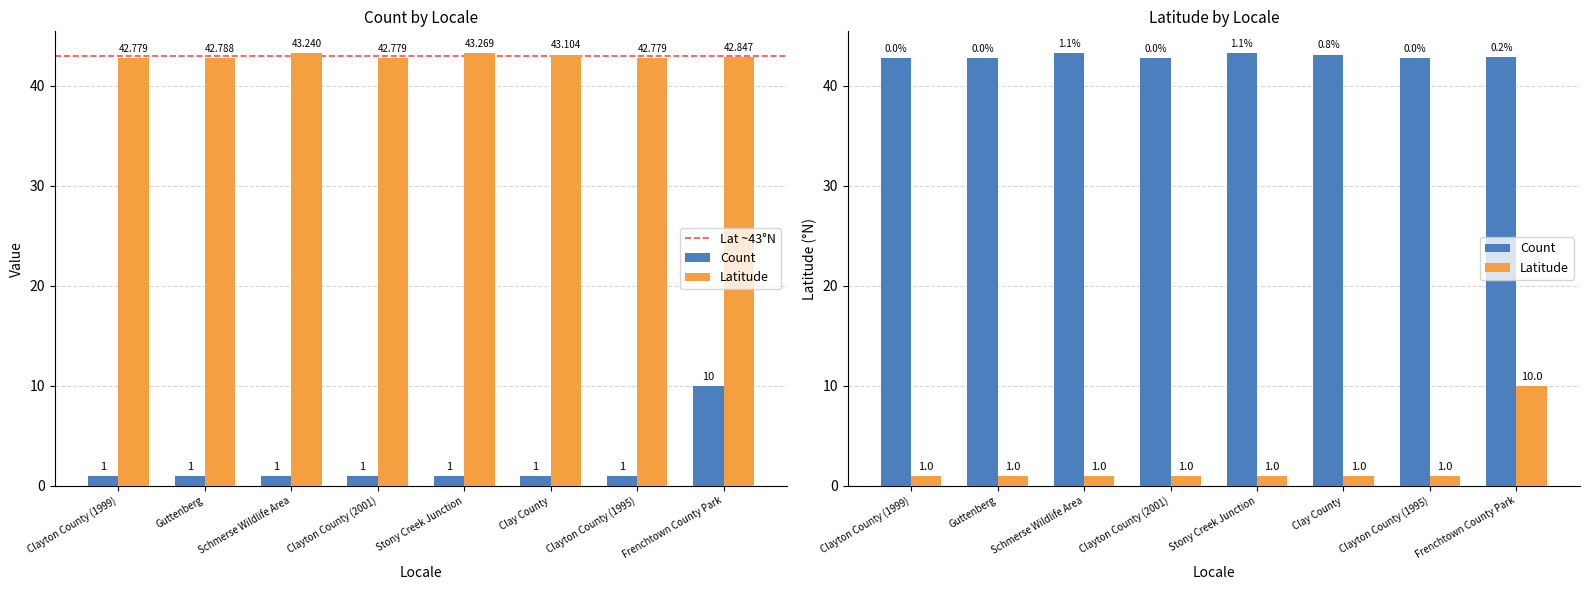

Does the chart contain any negative values?

No